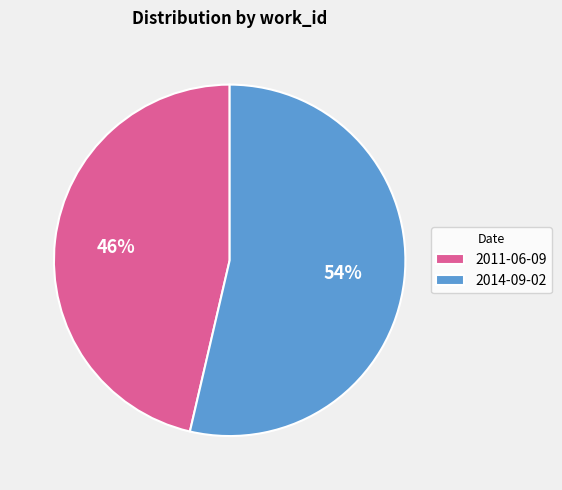

Is the sum of 2011-06-09 and 2014-09-02 greater than half?

Yes